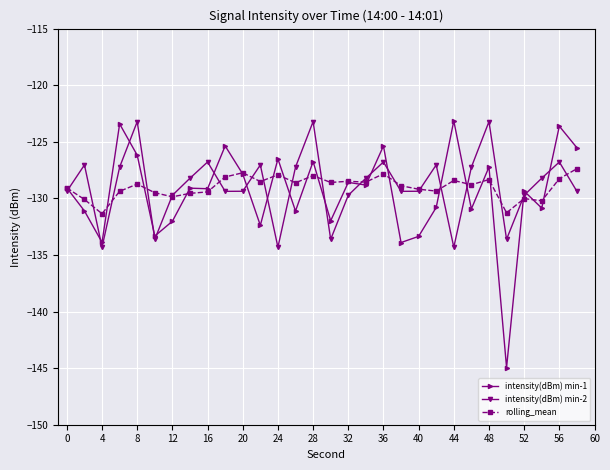

What are all the series names shown in the legend?

intensity(dBm) min-1, intensity(dBm) min-2, rolling_mean